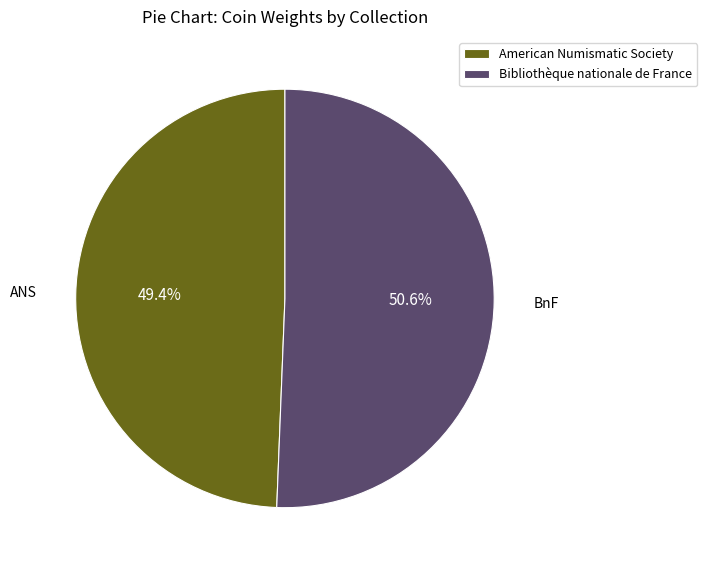

Which slice is the largest?

Bibliothèque nationale de France